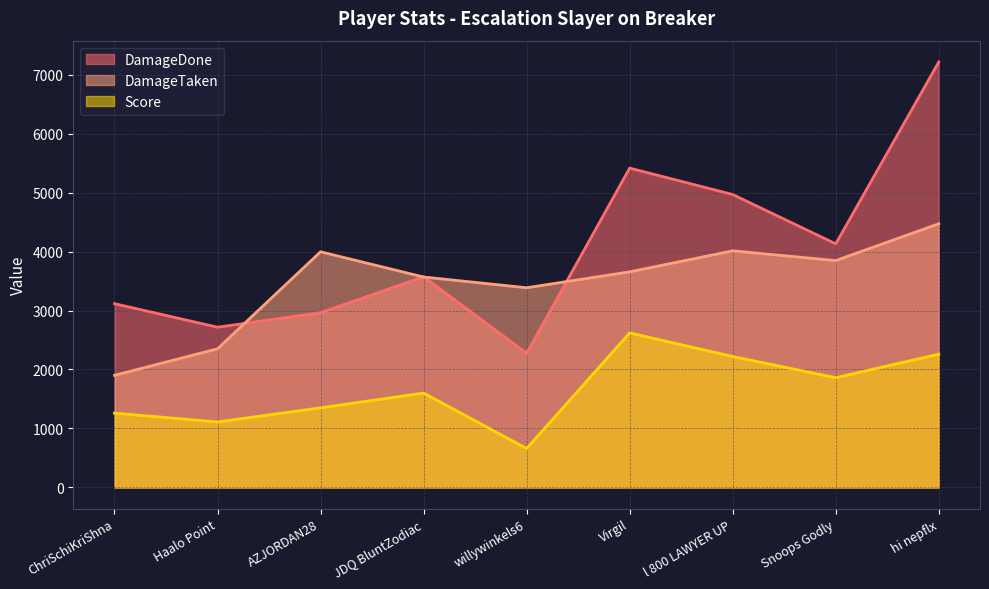

Which has a higher value, l 800 LAWYER UP or ChriSchiKriShna?

l 800 LAWYER UP